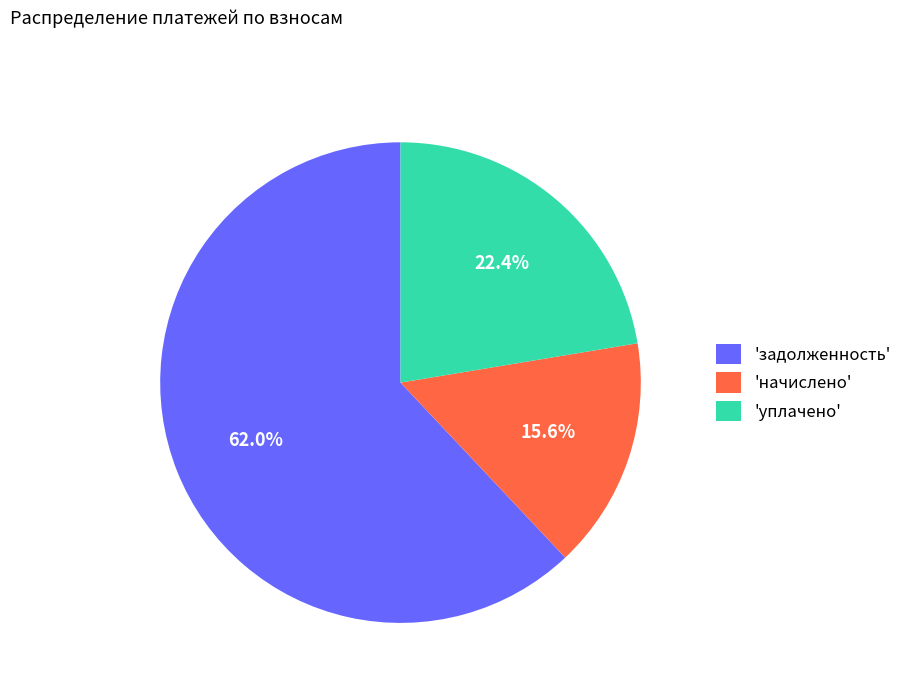

Which category has the smallest portion of the pie?

'начислено'